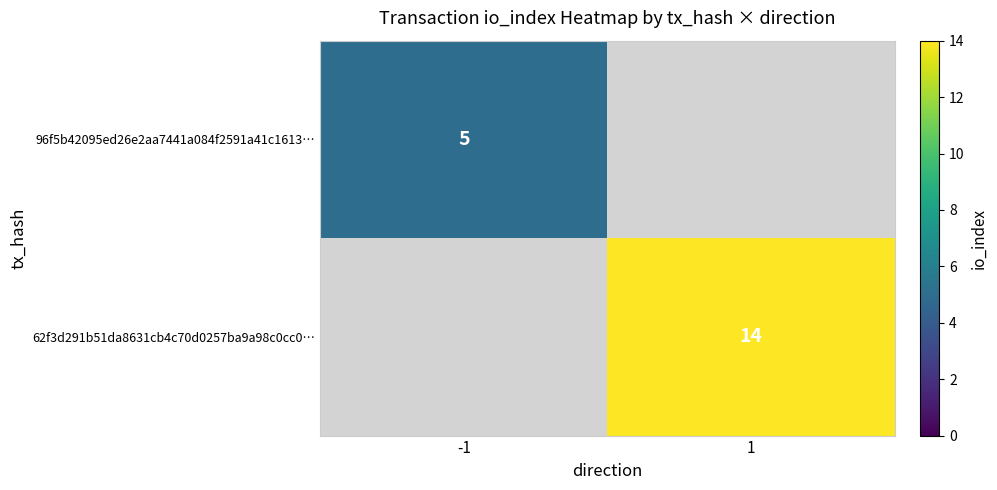

Which has a higher value, -1 or 1?

1